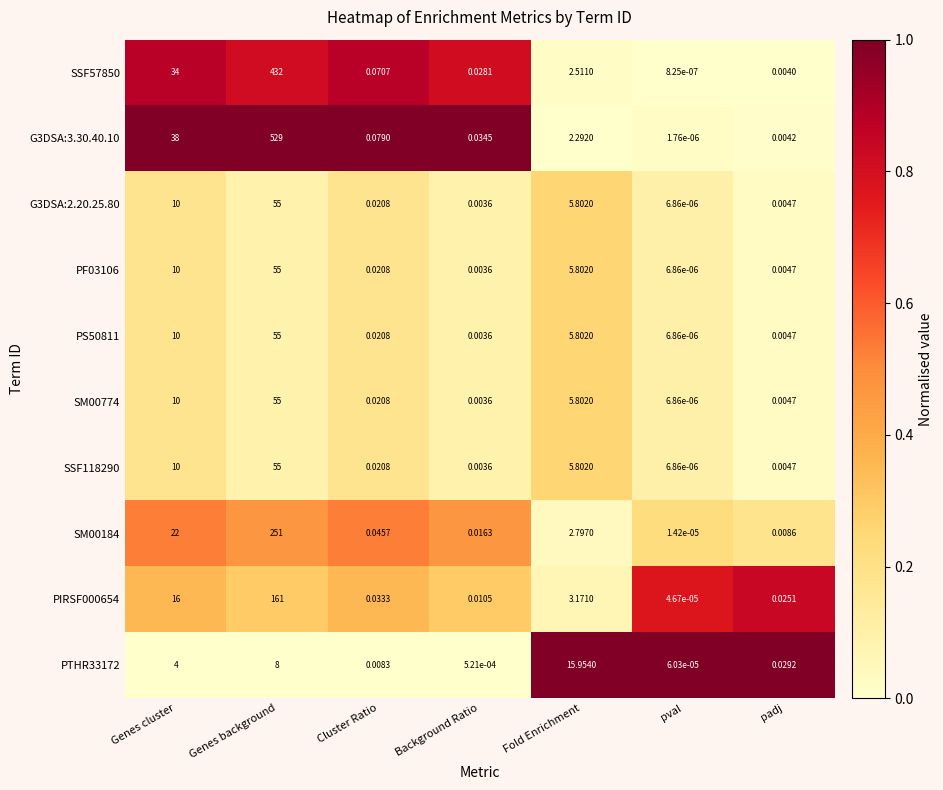

Which series changed the most between pval and padj?

PTHR33172